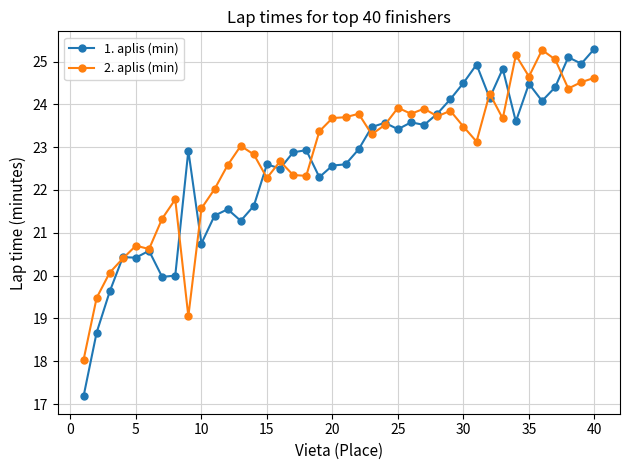

Rank the series by their average value, from lowest to highest.

1. aplis (min), 2. aplis (min)